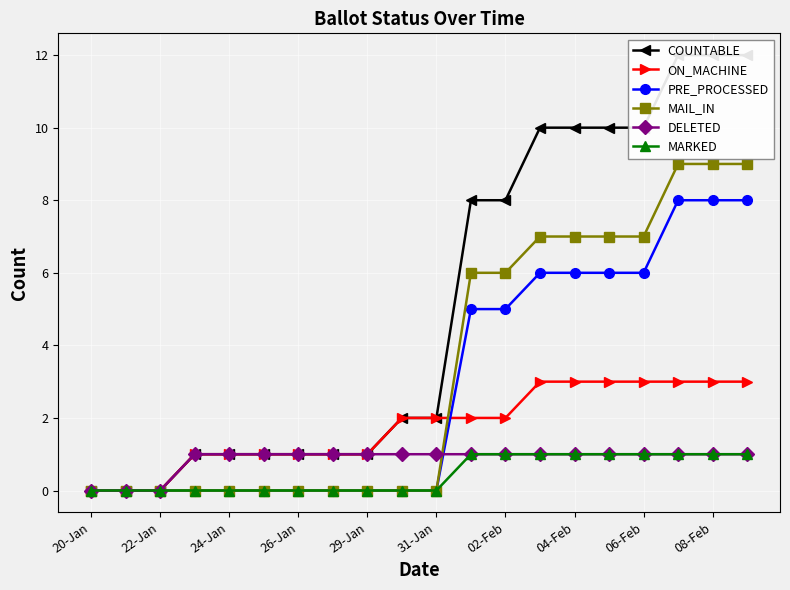

What is the maximum value for ON_MACHINE?

3